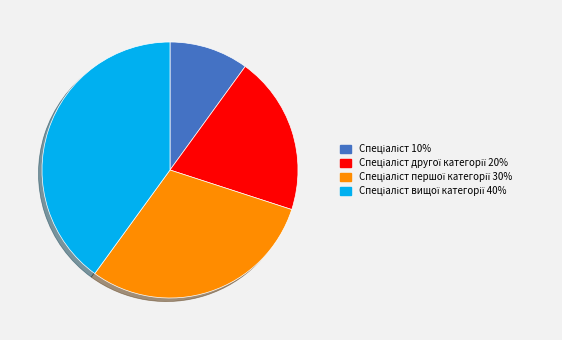

Does any single category account for the majority?

No